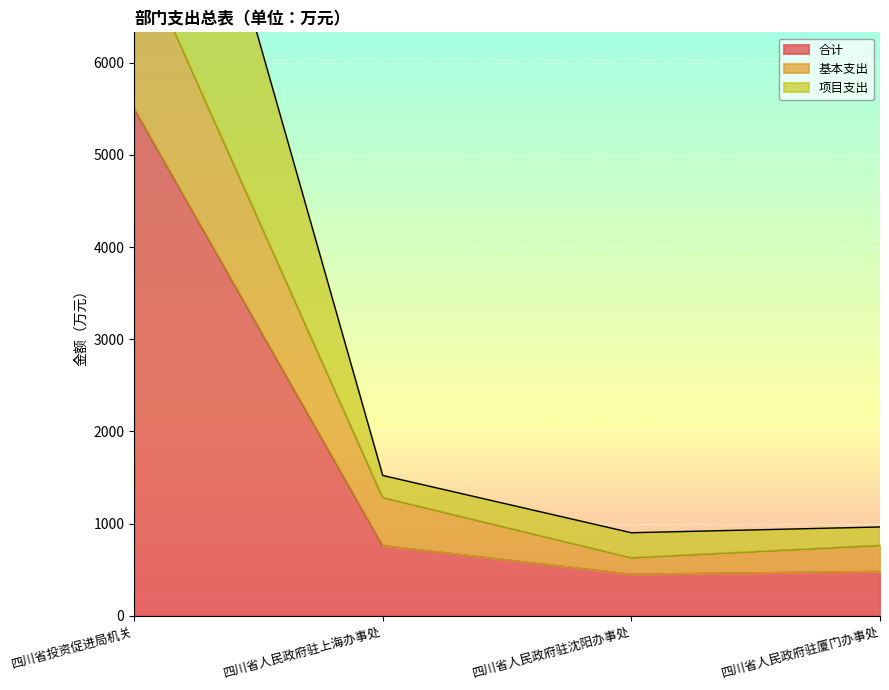

At which label is 合计 closest to 2977?

四川省人民政府驻上海办事处